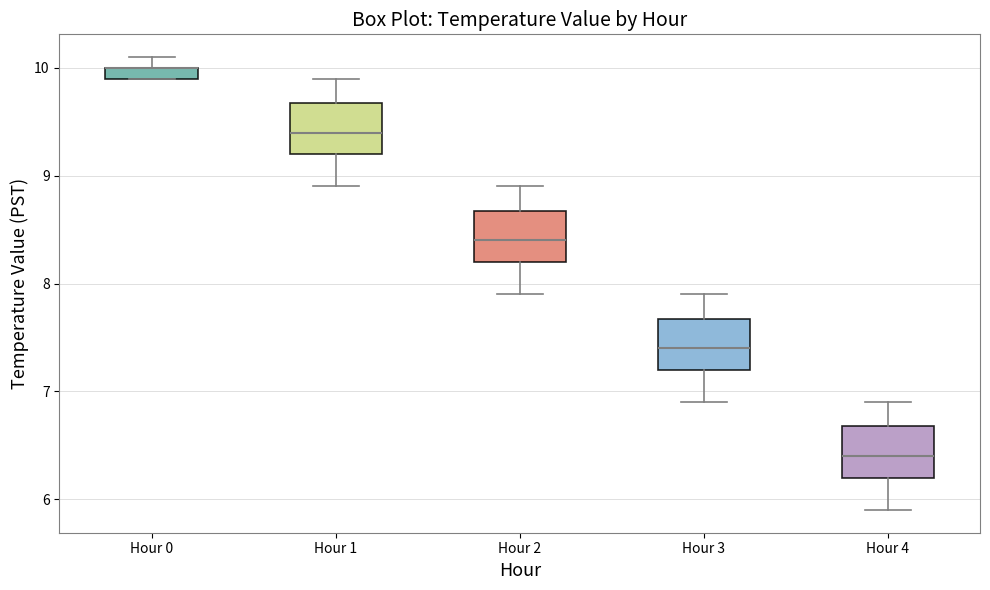

Where is the upper edge of the box for Hour 0 on the y-axis? The values are not printed on the chart, so give them approximately, as read against the axis.

10.0